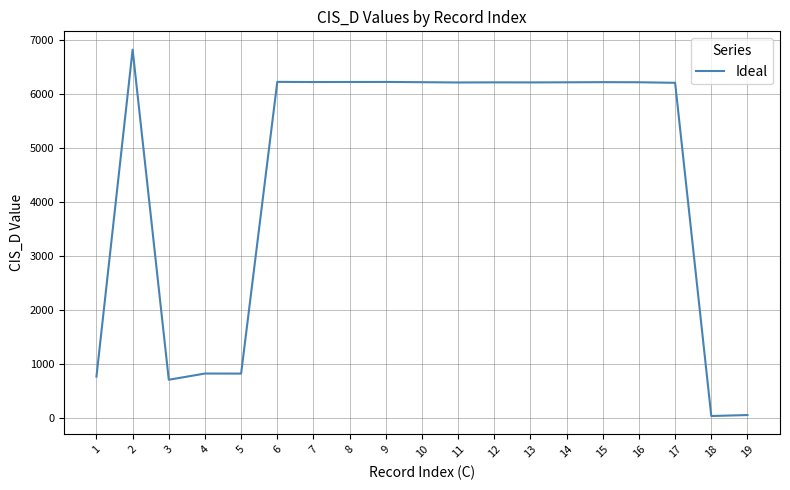

What is the greatest value displayed?

6815